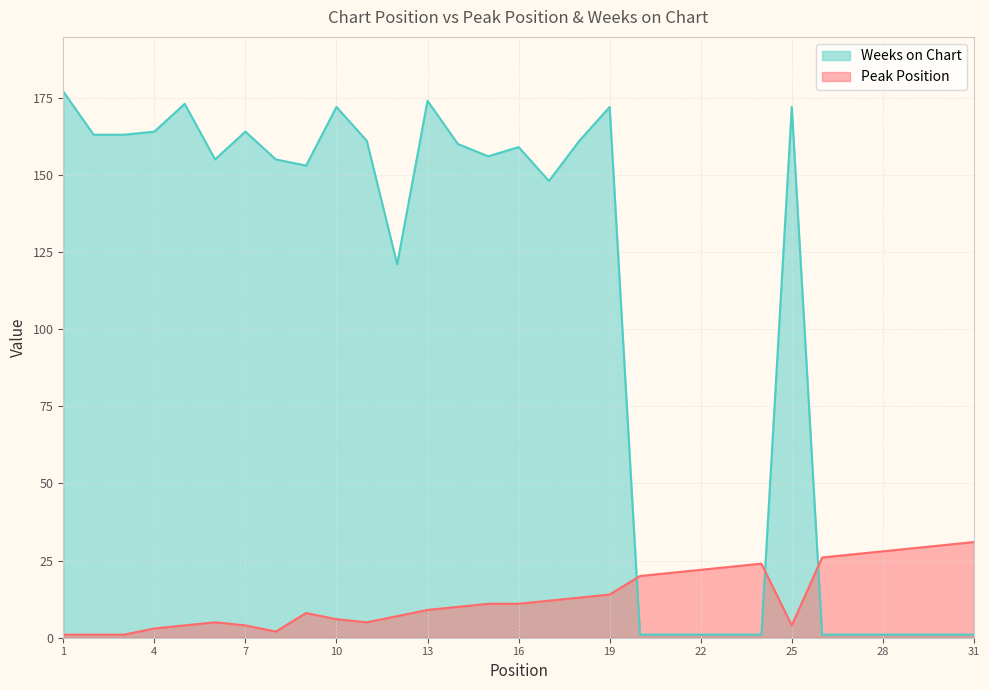

Which category has the highest value across all series?

1